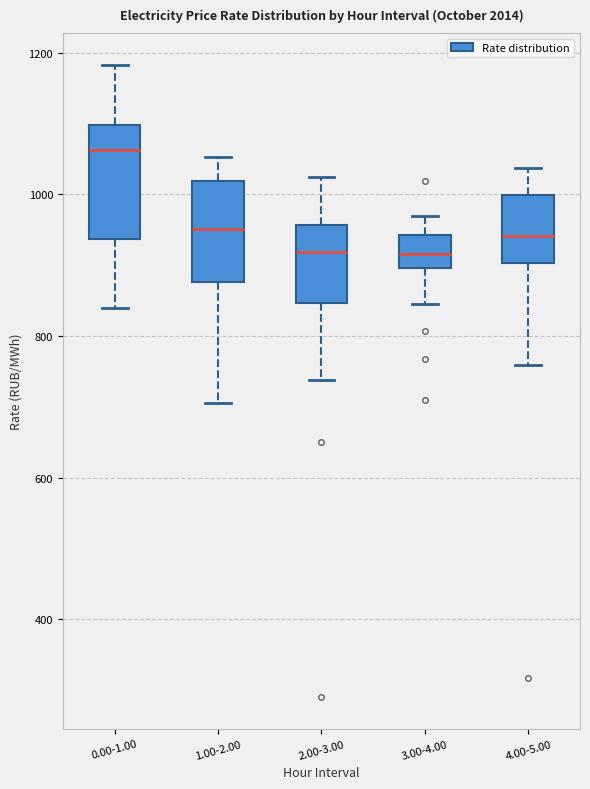

Reading left to right, read every box against the y-axis: the position of its median line, the range the box covers, and the ends of its whiskers. The values are not printed on the chart, so give them approximately, as read against the axis.

0.00-1.00: median 1060, box 940 to 1100, whiskers 840 to 1180
1.00-2.00: median 960, box 880 to 1020, whiskers 700 to 1060
2.00-3.00: median 920, box 840 to 960, whiskers 740 to 1020
3.00-4.00: median 920, box 900 to 940, whiskers 840 to 960
4.00-5.00: median 940, box 900 to 1000, whiskers 760 to 1040